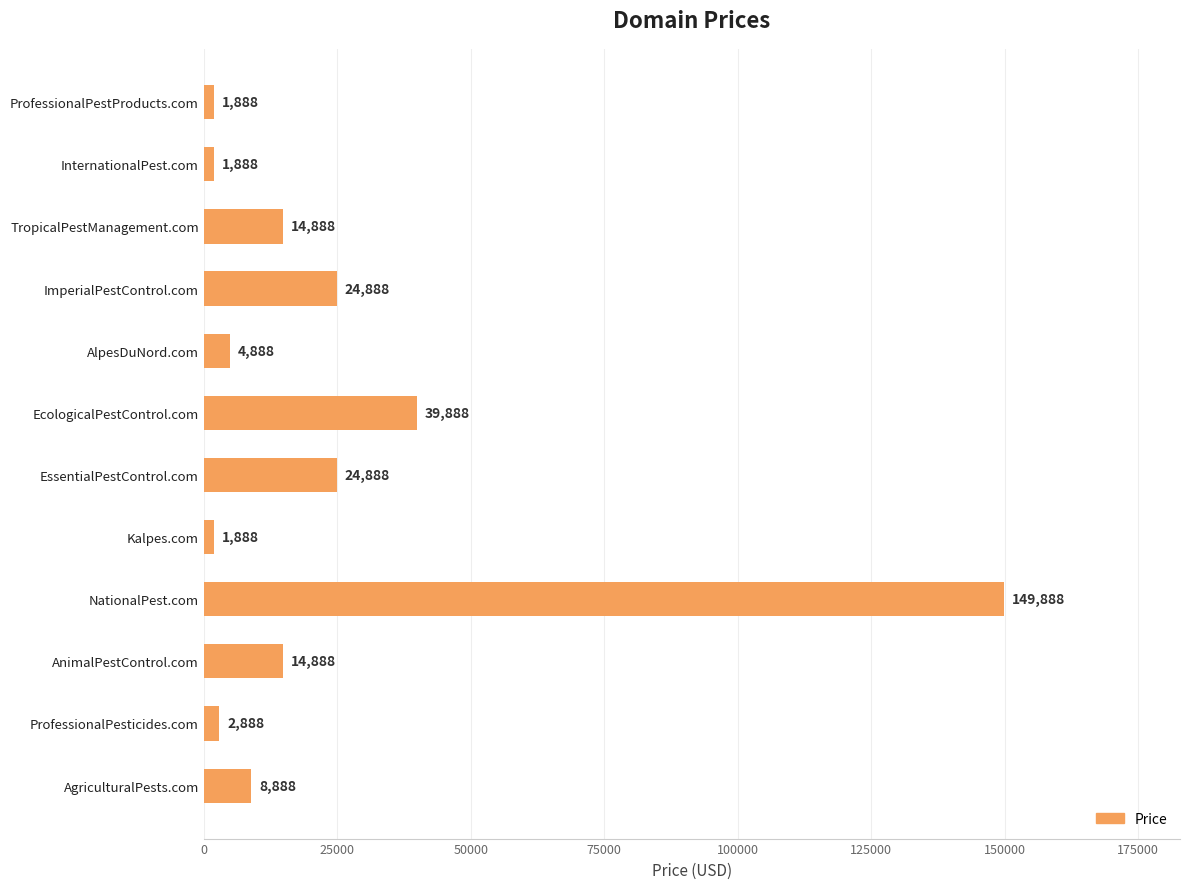

Does the chart contain any negative values?

No